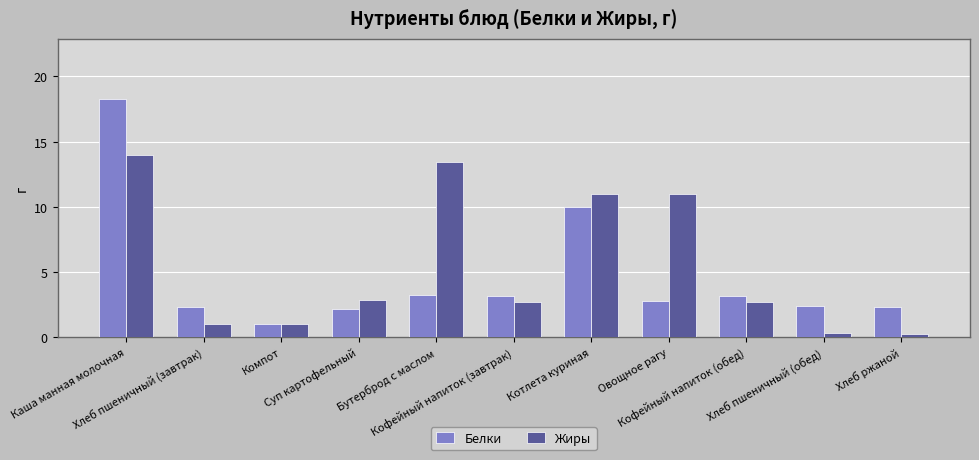

Which series has the widest spread of values?

Белки